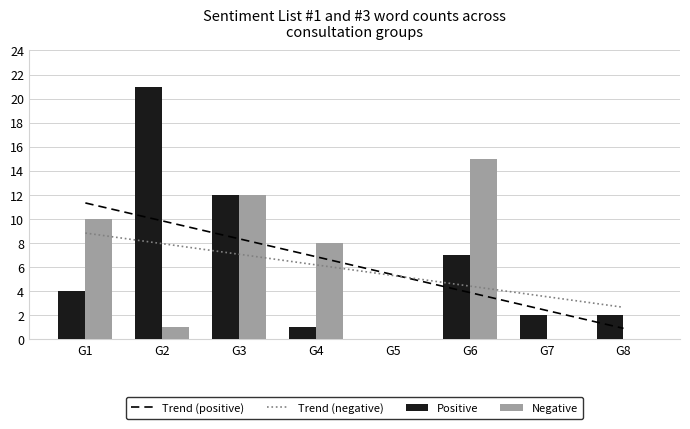

At which category is the sum across all series the highest?

G2